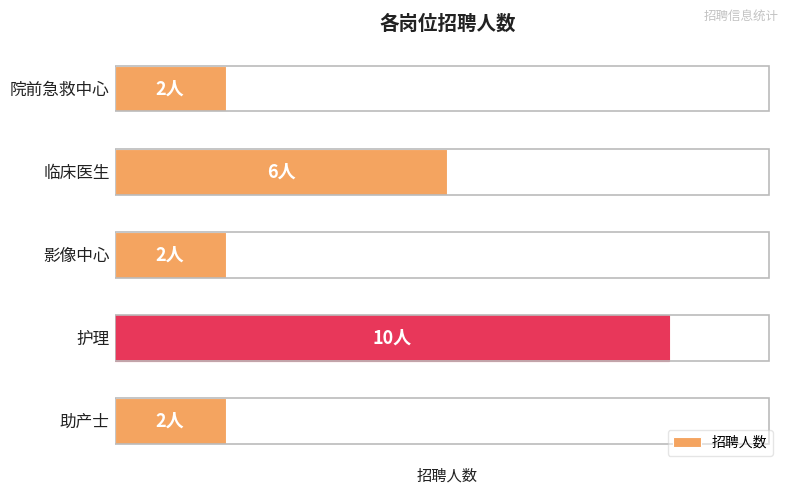

Are the bars horizontal?

Yes